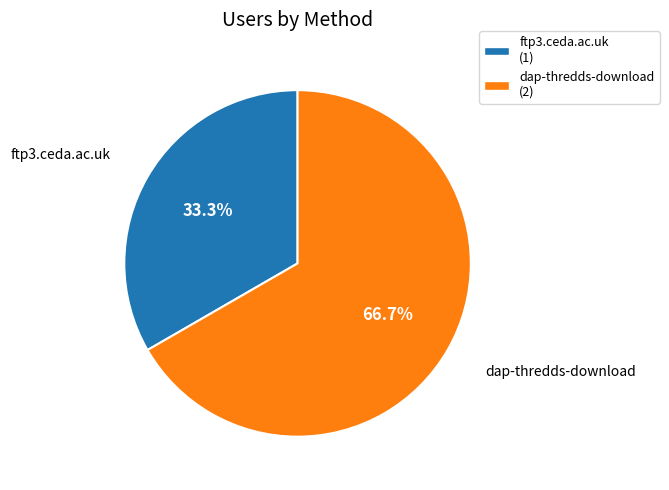

What is the ratio of the value at ftp3.ceda.ac.uk to the value at dap-thredds-download?

0.5